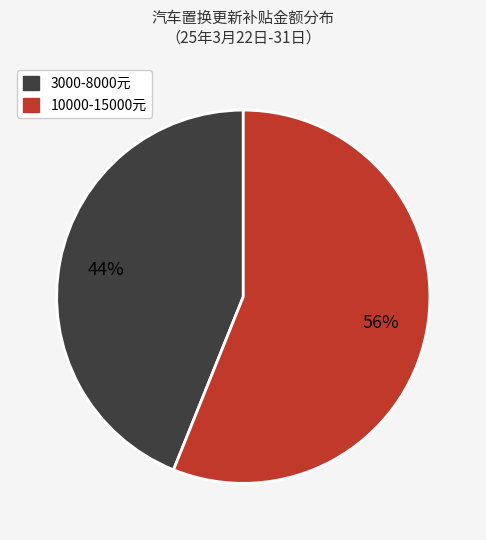

Is there a majority slice in this chart?

Yes